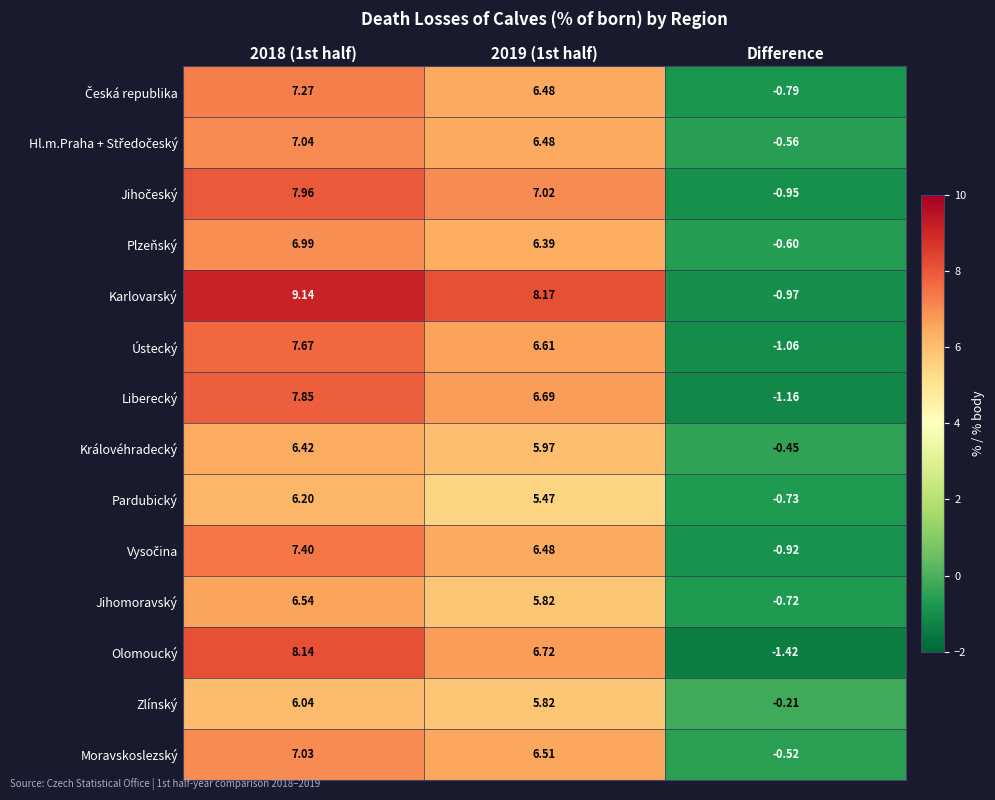

Which series has the largest total across all categories?

Karlovarský